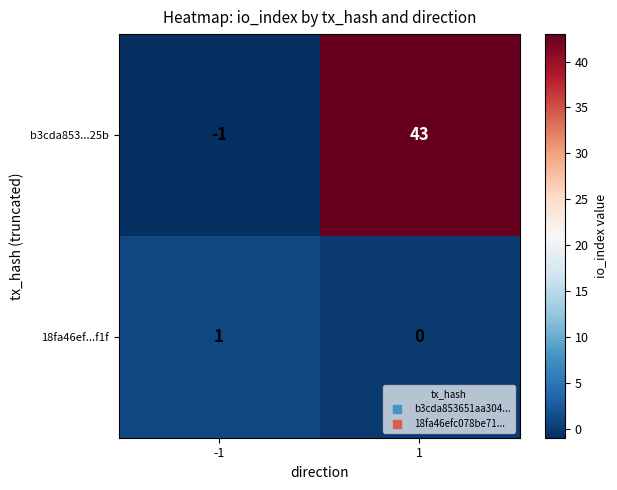

Which series has the largest total across all categories?

b3cda853...25b